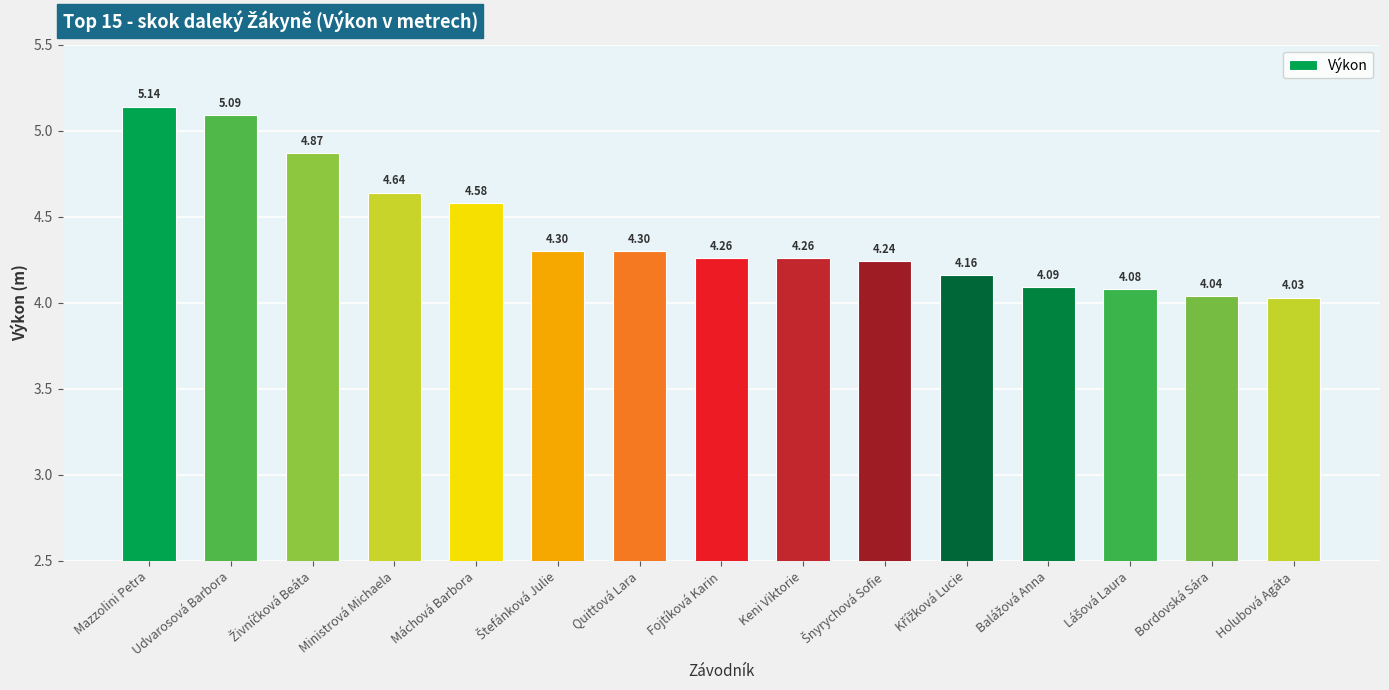

At which label is the value closest to 4?

Holubová Agáta